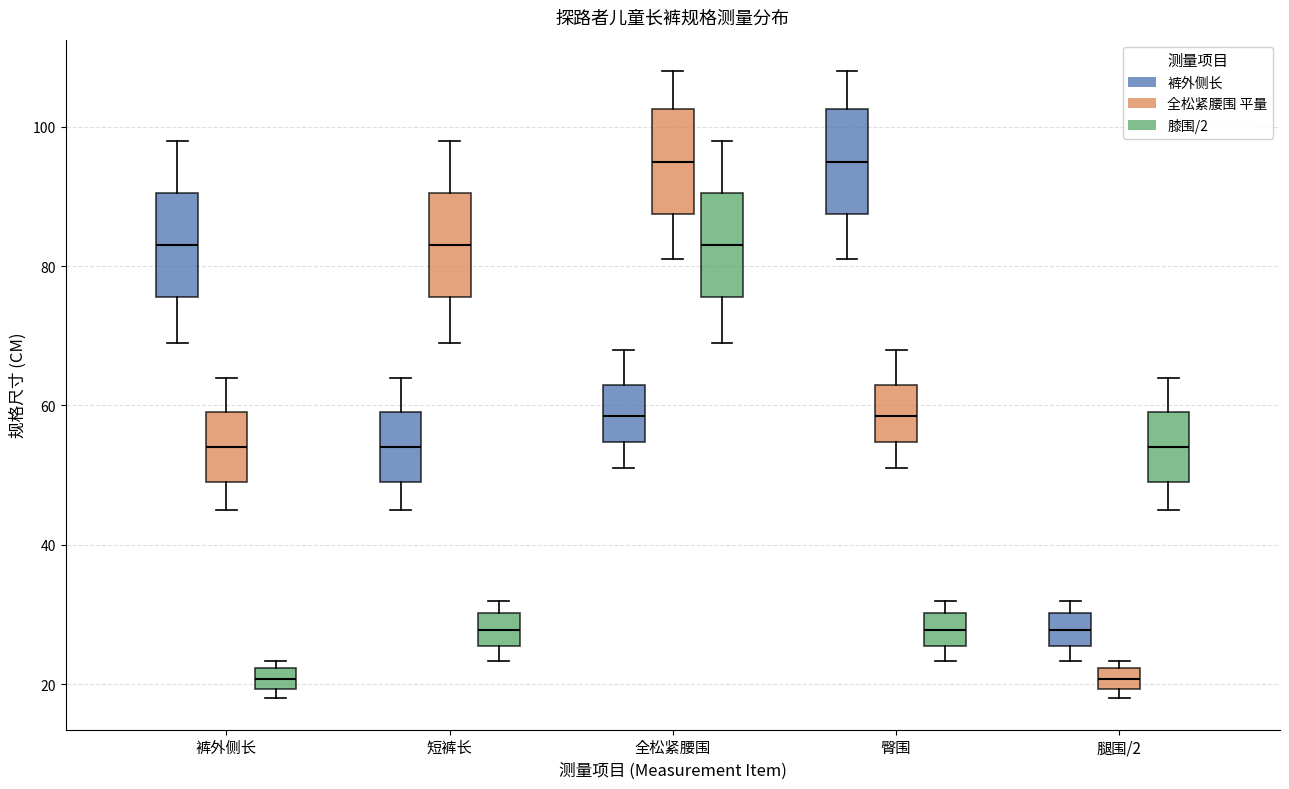

Reading left to right, transcribe this box plot: for each box, give where its median line is, the range the box spans, and where its two whiskers end, as read against the y-axis. The values are not printed on the chart, so give them approximately, as read against the axis.

裤外侧长 (裤外侧长): median 84, box 76 to 90, whiskers 70 to 98
裤外侧长 (全松紧腰围 平量): median 54, box 50 to 60, whiskers 46 to 64
裤外侧长 (膝围/2): median 20 (inside the box), box 20 to 22, whiskers 18 to 24
短裤长 (裤外侧长): median 54, box 50 to 60, whiskers 46 to 64
短裤长 (全松紧腰围 平量): median 84, box 76 to 90, whiskers 70 to 98
短裤长 (膝围/2): median 28, box 26 to 30, whiskers 24 to 32
全松紧腰围 (裤外侧长): median 58, box 54 to 64, whiskers 52 to 68
全松紧腰围 (全松紧腰围 平量): median 96, box 88 to 102, whiskers 82 to 108
全松紧腰围 (膝围/2): median 84, box 76 to 90, whiskers 70 to 98
臀围 (裤外侧长): median 96, box 88 to 102, whiskers 82 to 108
臀围 (全松紧腰围 平量): median 58, box 54 to 64, whiskers 52 to 68
臀围 (膝围/2): median 28, box 26 to 30, whiskers 24 to 32
腿围/2 (裤外侧长): median 28, box 26 to 30, whiskers 24 to 32
腿围/2 (全松紧腰围 平量): median 20 (inside the box), box 20 to 22, whiskers 18 to 24
腿围/2 (膝围/2): median 54, box 50 to 60, whiskers 46 to 64